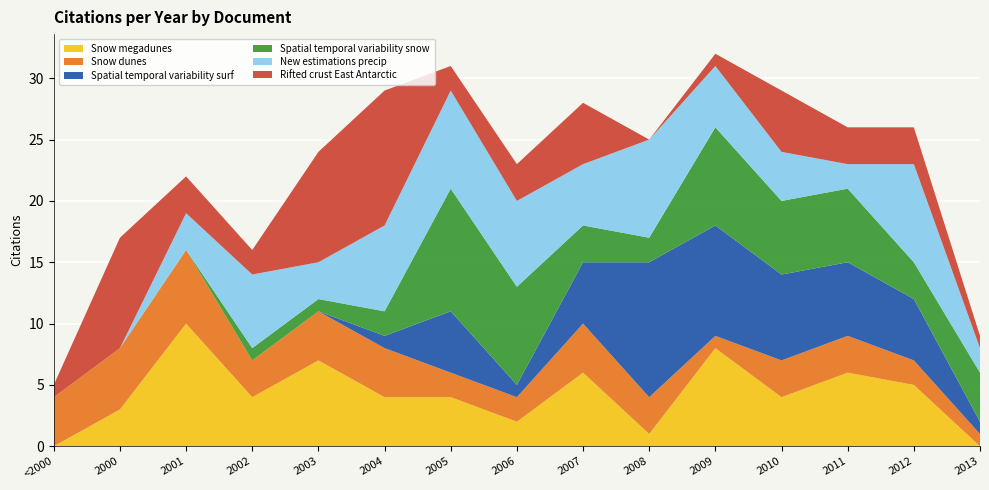

Reading right to left, extract all data points from this chart.

Snow megadunes: 0	5	6	4	8	1	6	2	4	4	7	4	10	3	0
Snow dunes: 1	2	3	3	1	3	4	2	2	4	4	3	6	5	4
Spatial temporal variability surf: 1	5	6	7	9	11	5	1	5	1	0	0	0	0	0
Spatial temporal variability snow: 4	3	6	6	8	2	3	8	10	2	1	1	0	0	0
New estimations precip: 2	8	2	4	5	8	5	7	8	7	3	6	3	0	0
Rifted crust East Antarctic: 1	3	3	5	1	0	5	3	2	11	9	2	3	9	1